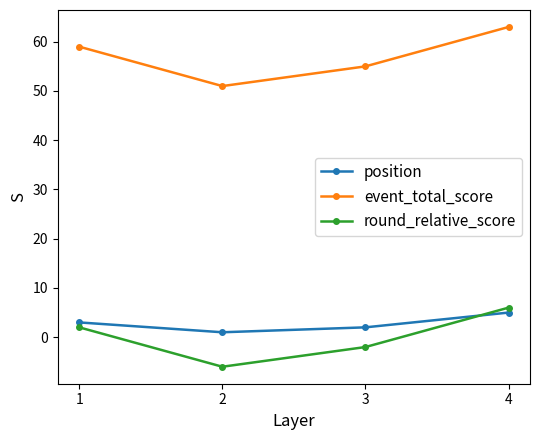

Which category has the highest value in the position series?

4